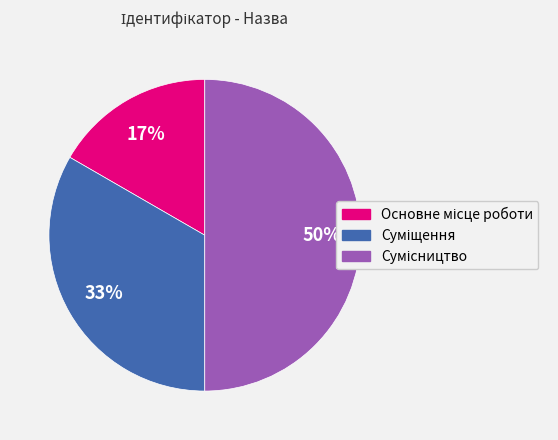

To the nearest percent, what is the average slice percentage?

33%